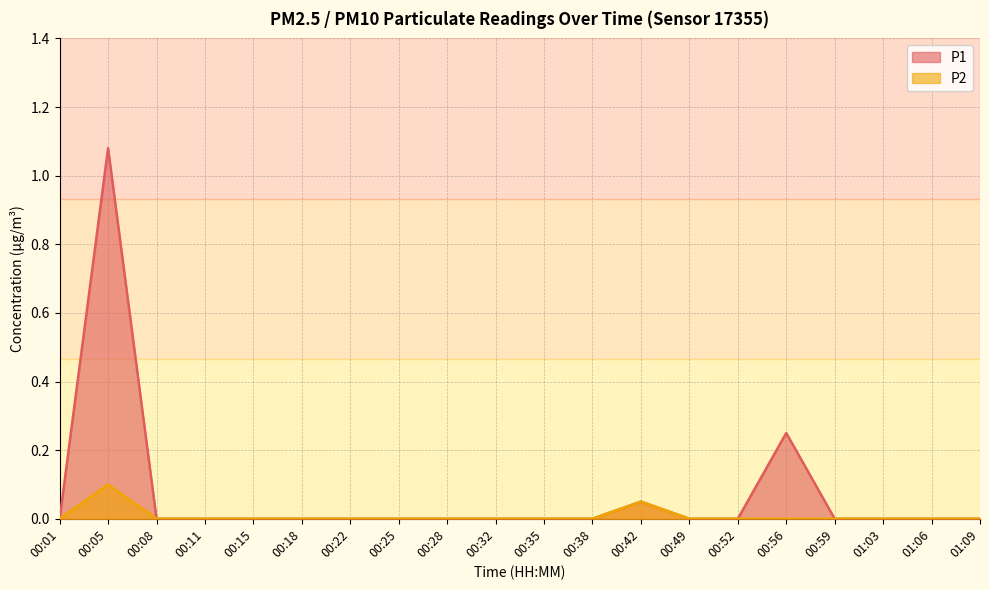

At which category is the sum across all series the highest?

00:05